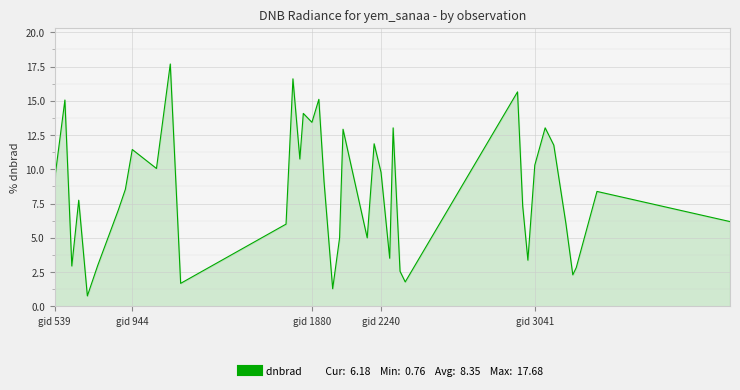

What is the greatest value displayed?

17.7